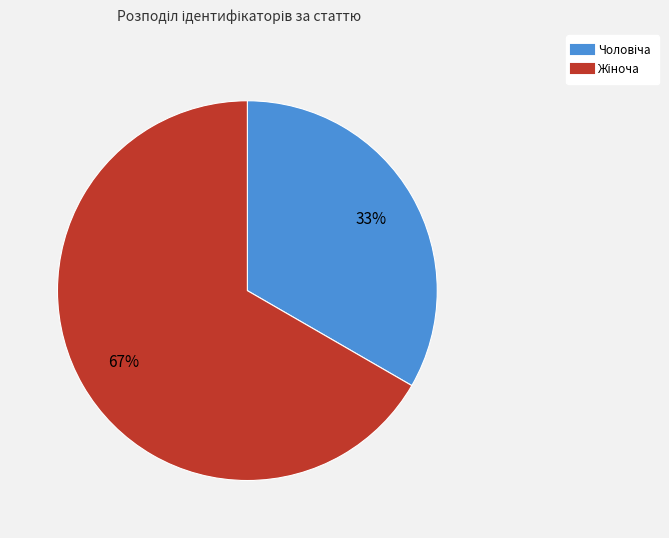

Is there a majority slice in this chart?

Yes